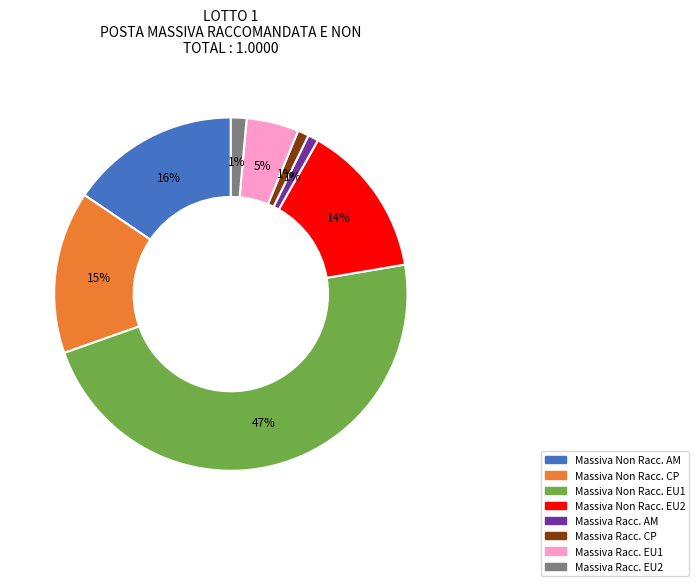

The Massiva Racc. CP slice represents 1% of the pie. True or false?

True